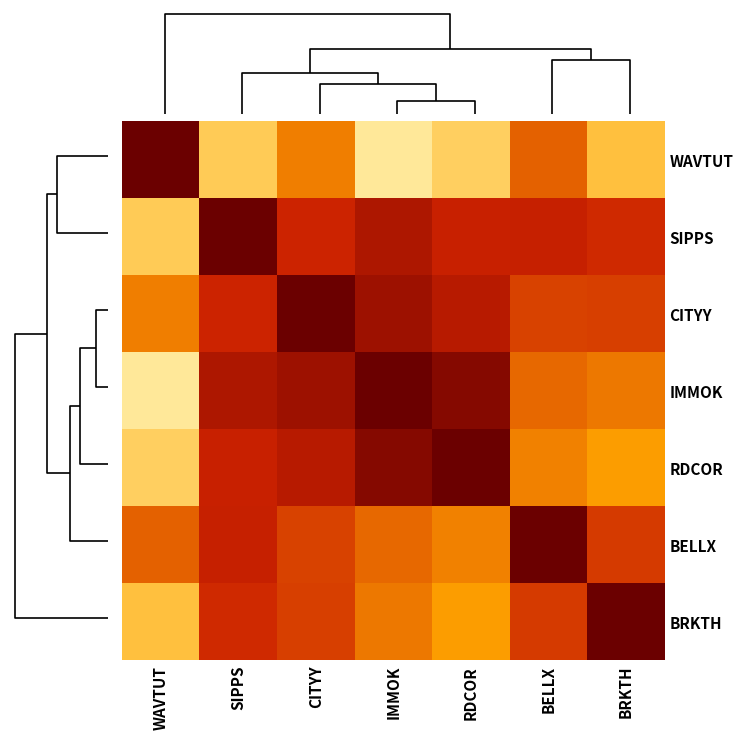

Which series has the widest spread of values?

WAVTUT